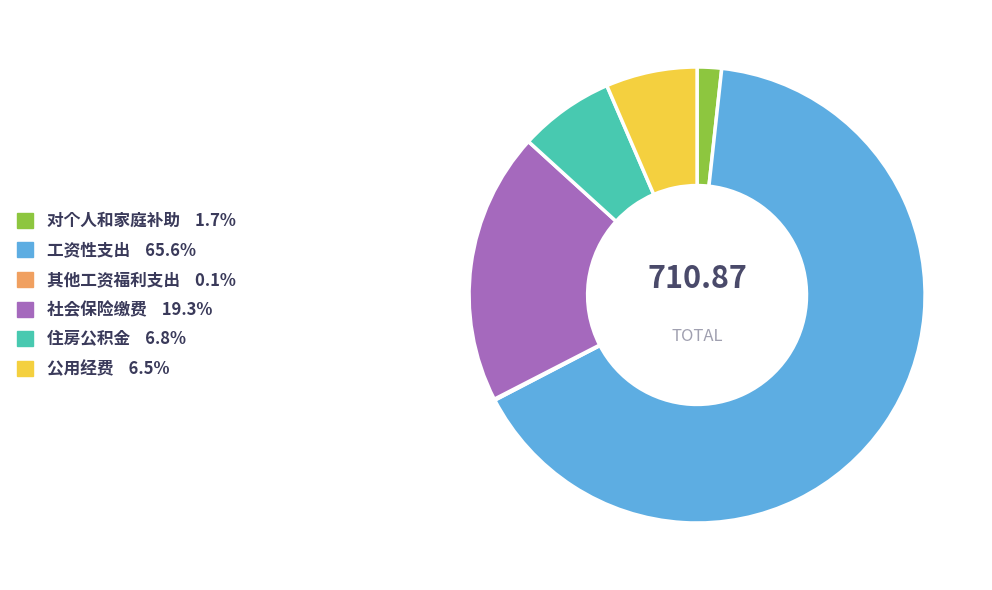

Which category has the biggest portion of the pie?

工资性支出